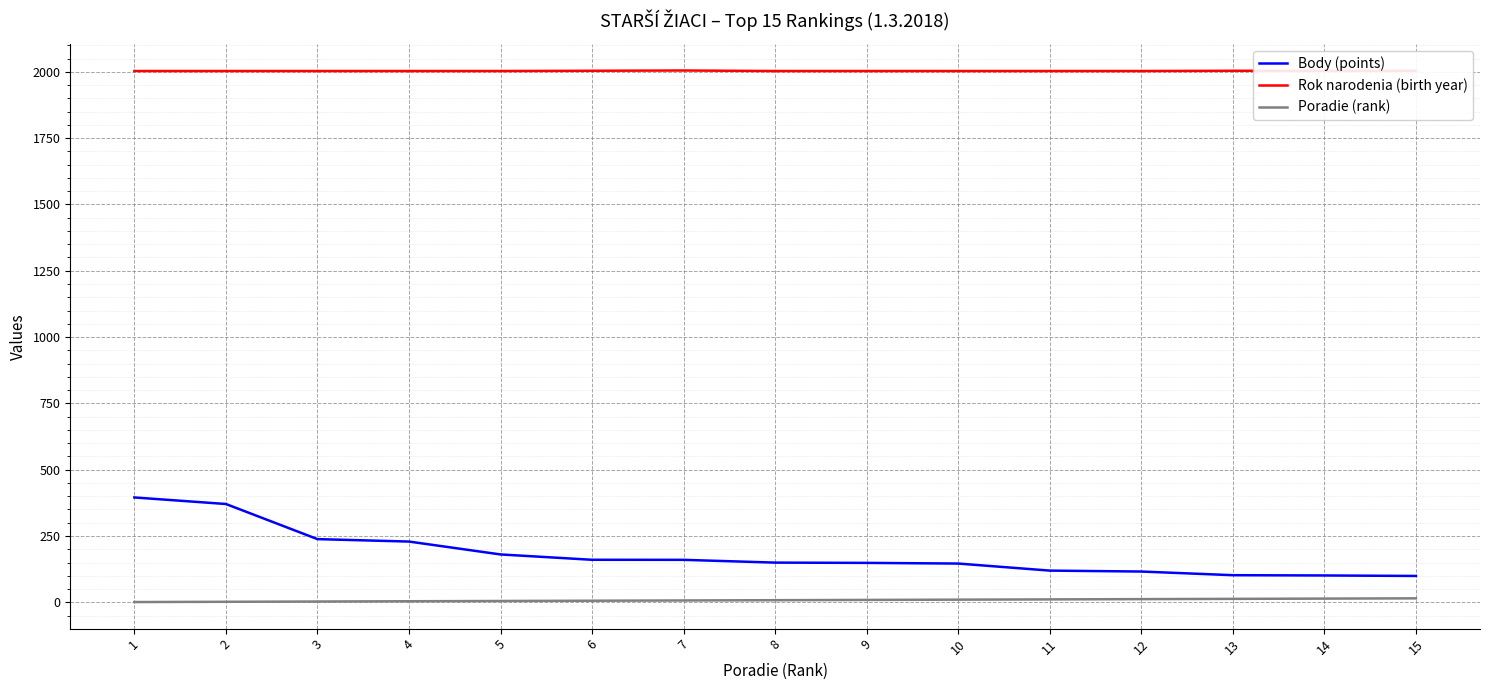

What are all the series names shown in the legend?

Body (points), Rok narodenia (birth year), Poradie (rank)